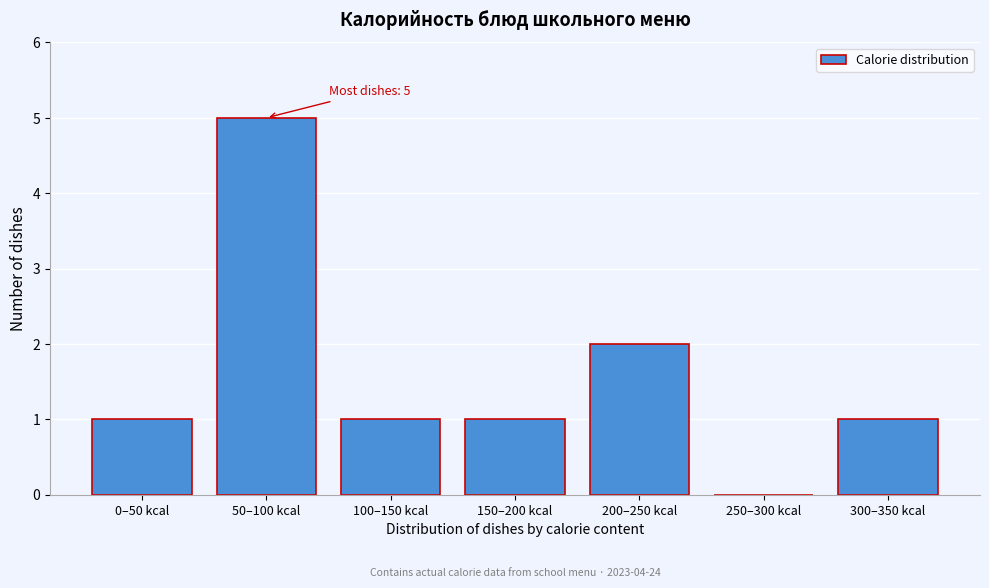

Reading right to left, what are all the values shown in this chart?

300–350 kcal=1	250–300 kcal=0	200–250 kcal=2	150–200 kcal=1	100–150 kcal=1	50–100 kcal=5	0–50 kcal=1